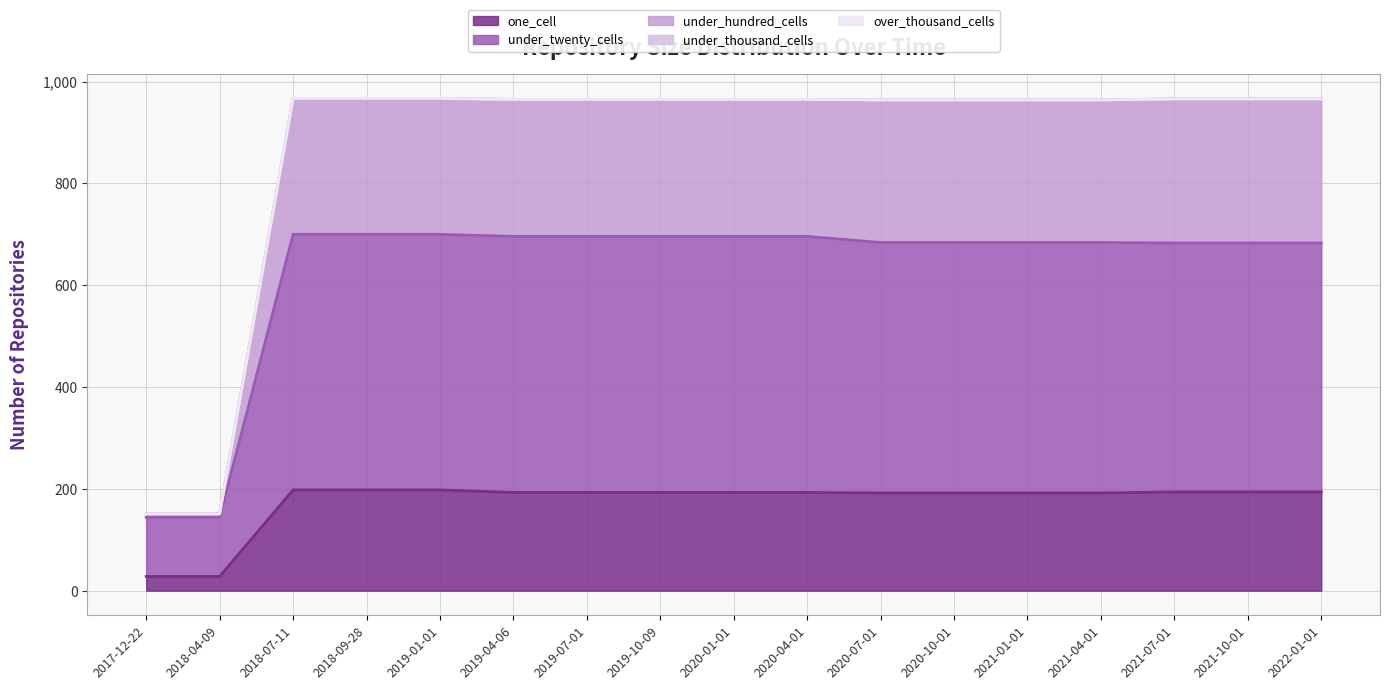

True or false: one_cell has a value of 198 at 2019-01-01.

True